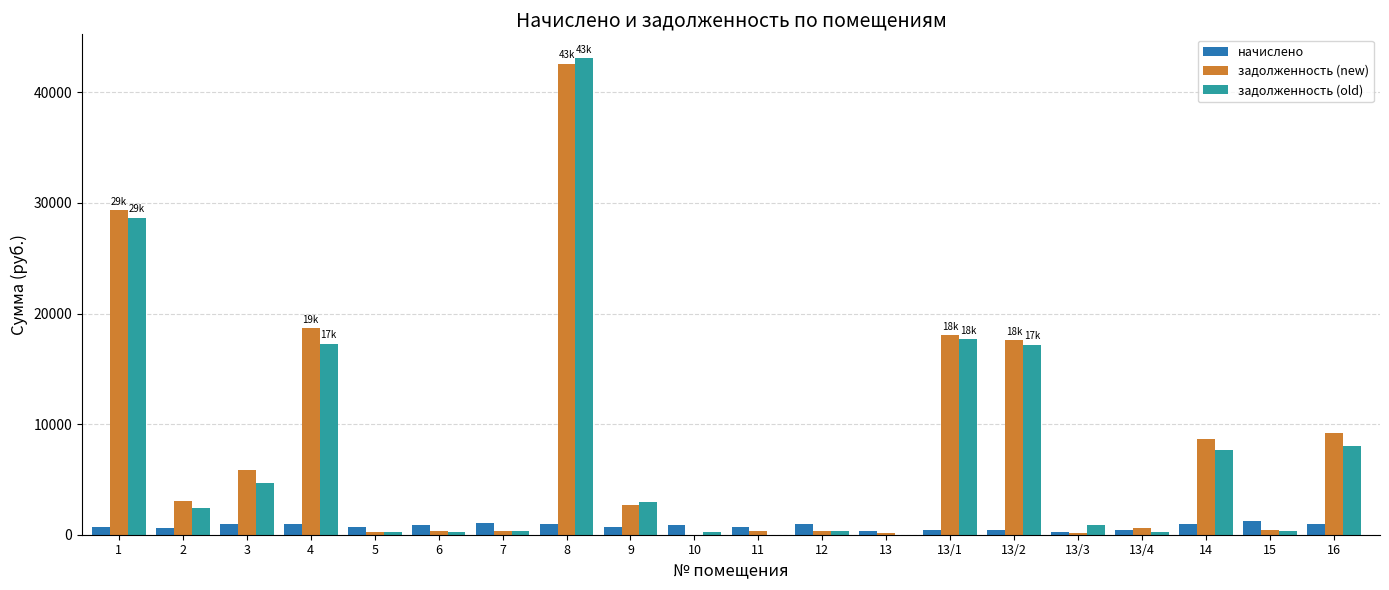

What is the sum of the задолженность (new) values at 15 and 6?

703.8